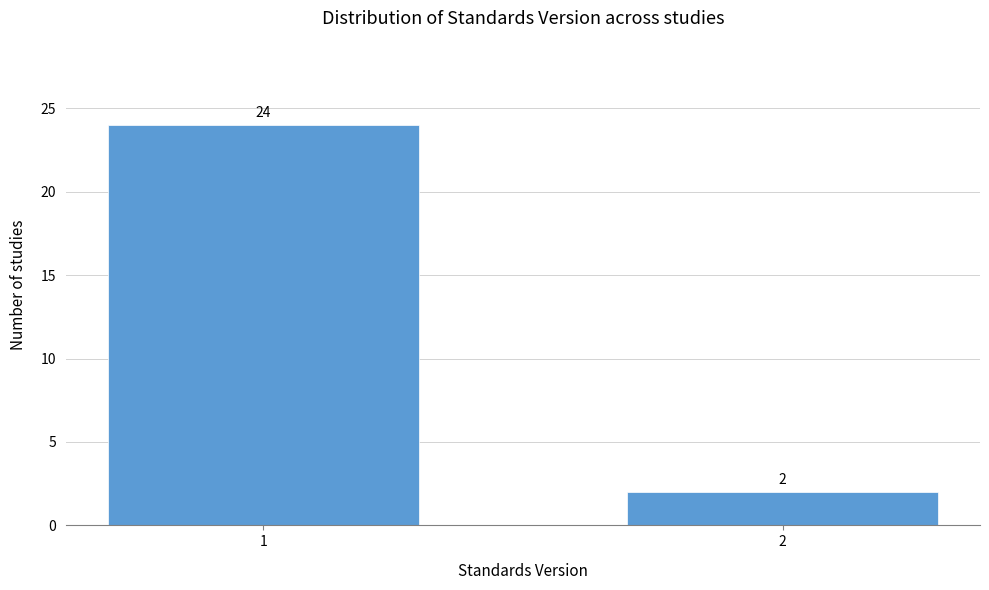

Reading left to right, extract all data points from this chart.

1=24	2=2